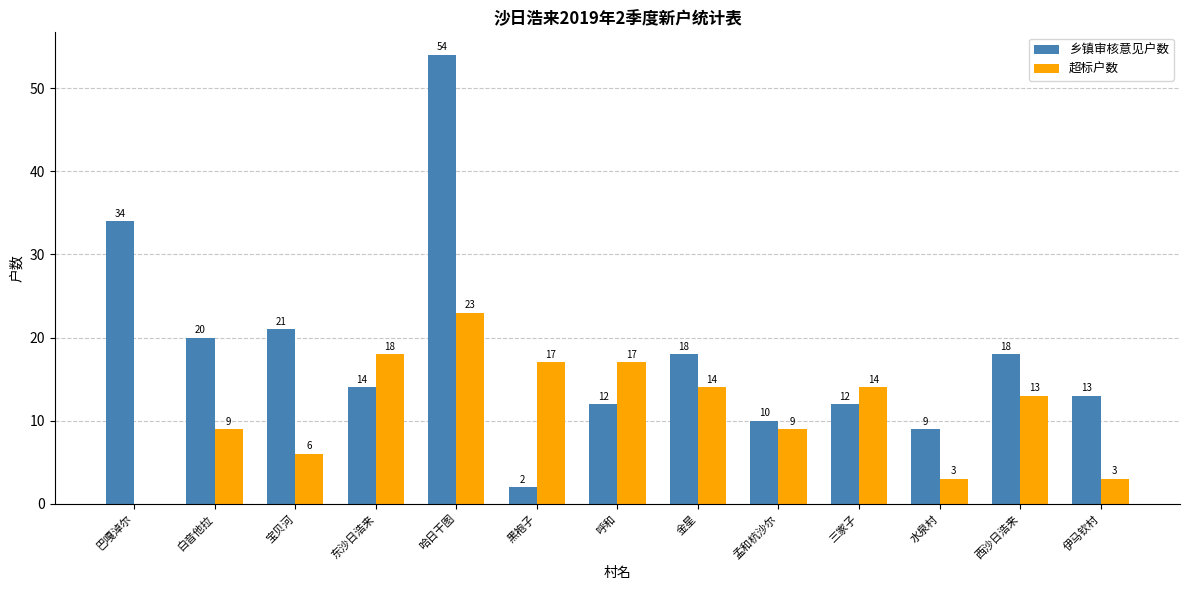

Which series changed the most between 黑袍子 and 水泉村?

超标户数